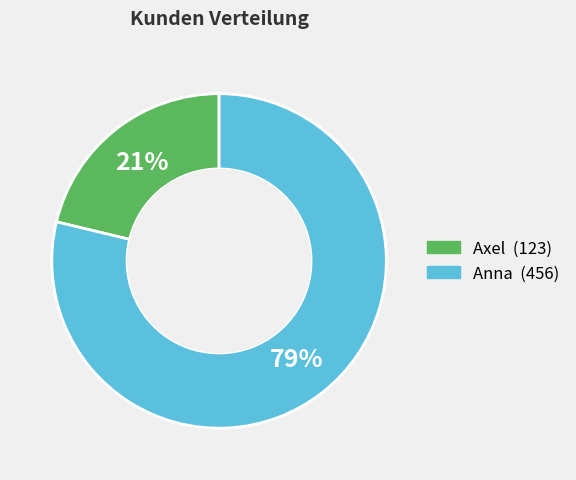

Between Axel and Anna, which is larger?

Anna